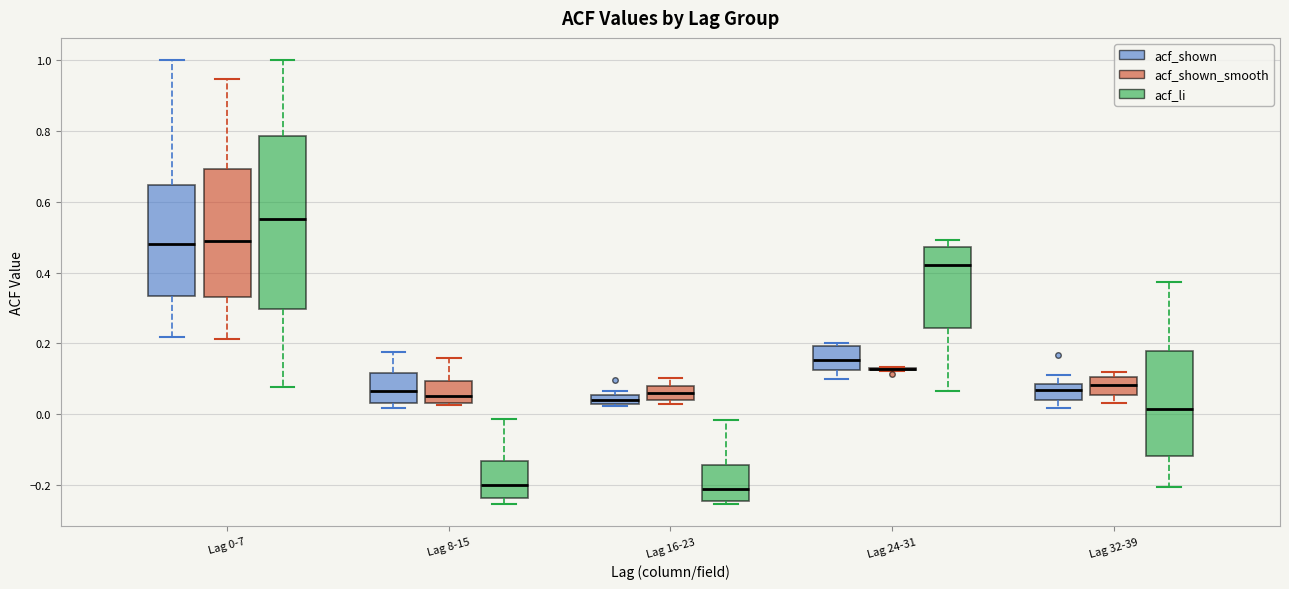

Where is the lower edge of the box for Lag 32-39 (acf_li) on the y-axis? The values are not printed on the chart, so give them approximately, as read against the axis.

-0.12